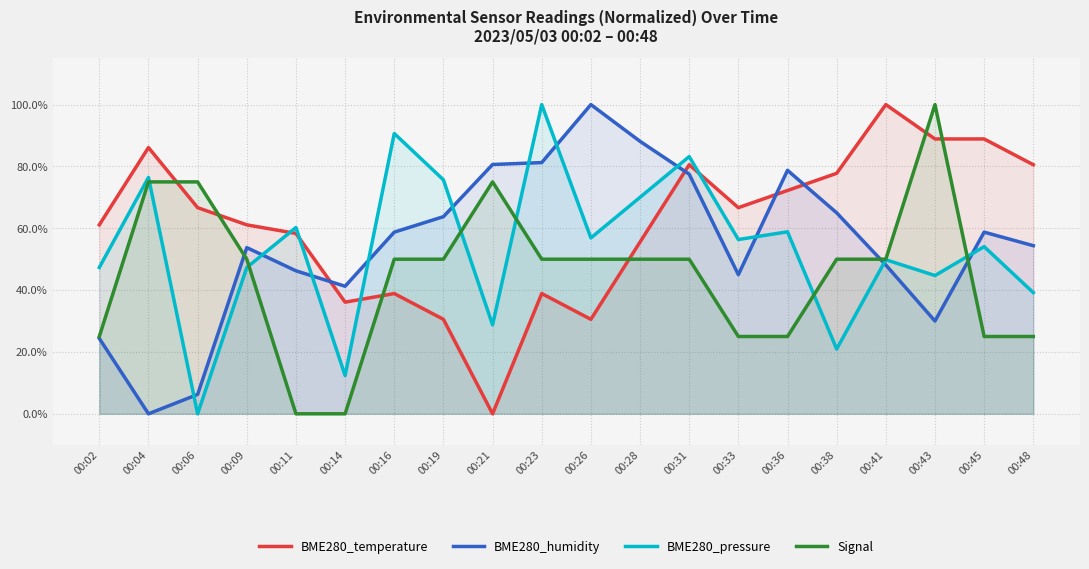

Which label corresponds to the smallest value in the chart?

00:21